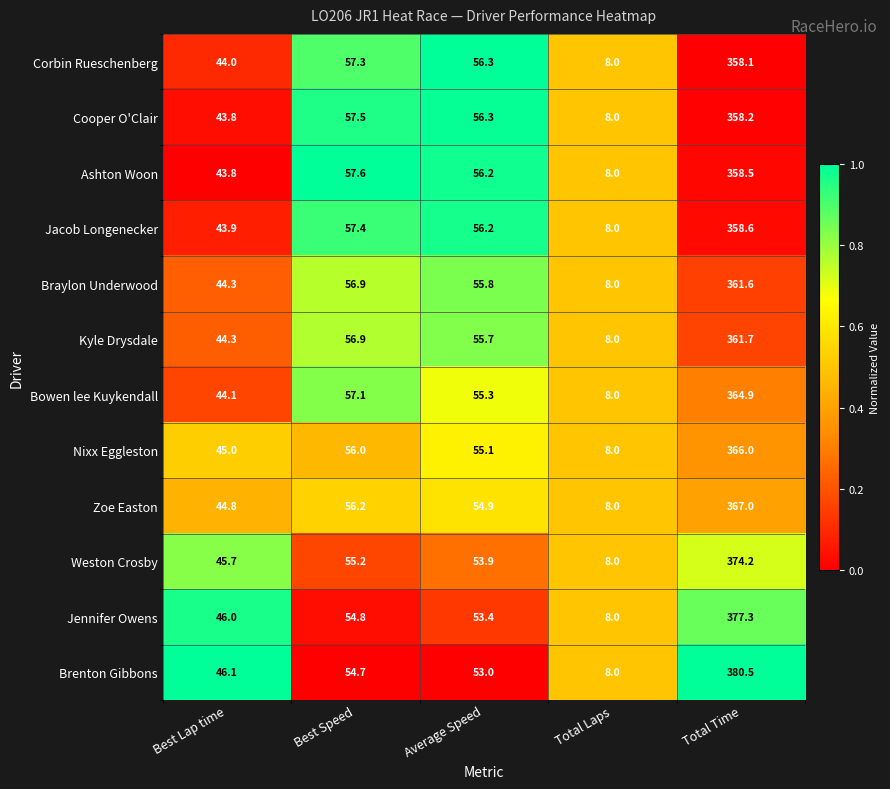

At which category is the sum across all series the highest?

Total Time